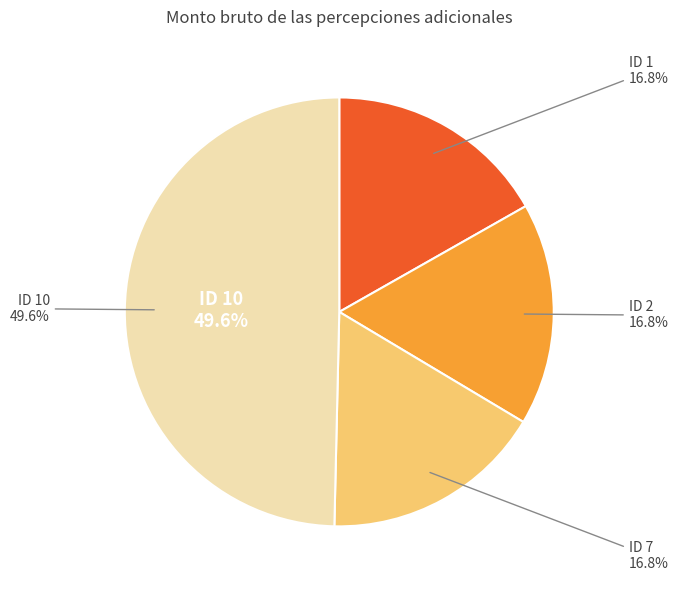

What is the change in value from ID 2 to ID 10?

+45